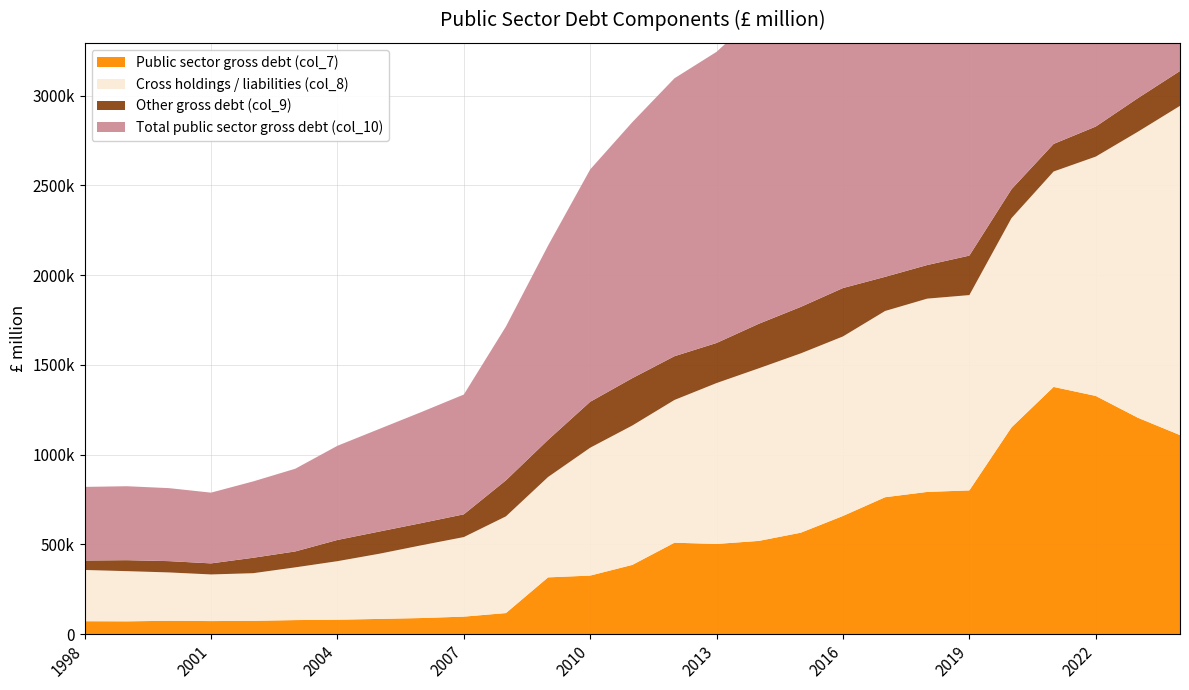

Reading left to right, transcribe all the data shown in this chart.

Public sector gross debt (col_7): 71936	71299	74443	72737	74122	78263	80374	84851	89737	97488	117394	316236	326242	385784	509329	502589	519357	565212	658447	762813	792400	800897	1151947	1377447	1327293	1205637	1109035
Cross holdings / liabilities (col_8): 285561	279630	269364	259840	265380	293813	326108	363328	405604	443304	538884	559315	712551	776644	795401	896415	961610	999300	1000328	1037749	1077007	1088266	1165884	1200288	1333439	1593616	1834599
Other gross debt (col_9): 52685	61136	62945	61599	85987	88715	118243	123744	123750	126675	200759	206902	255906	263916	243832	223367	248160	259017	269619	190245	187250	219981	161100	153686	167479	187262	194230
Total public sector gross debt (col_10): 410182	412065	406752	394176	425489	460791	524725	571923	619091	667467	857037	1082453	1294699	1426344	1548562	1622371	1729127	1823529	1928394	1990807	2056657	2109144	2478931	2731421	2828211	2986515	3137864